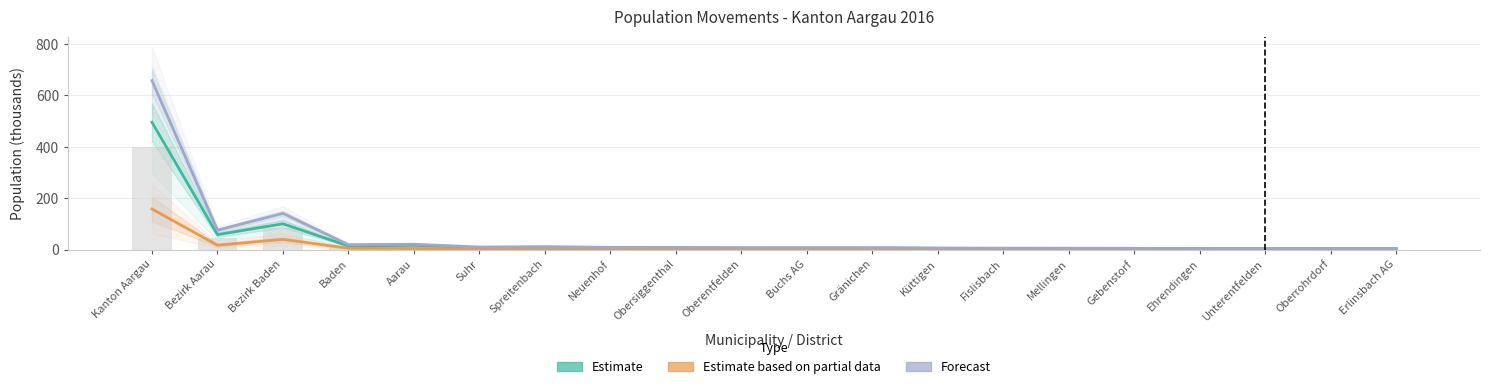

What position from the right is Aarau?

16